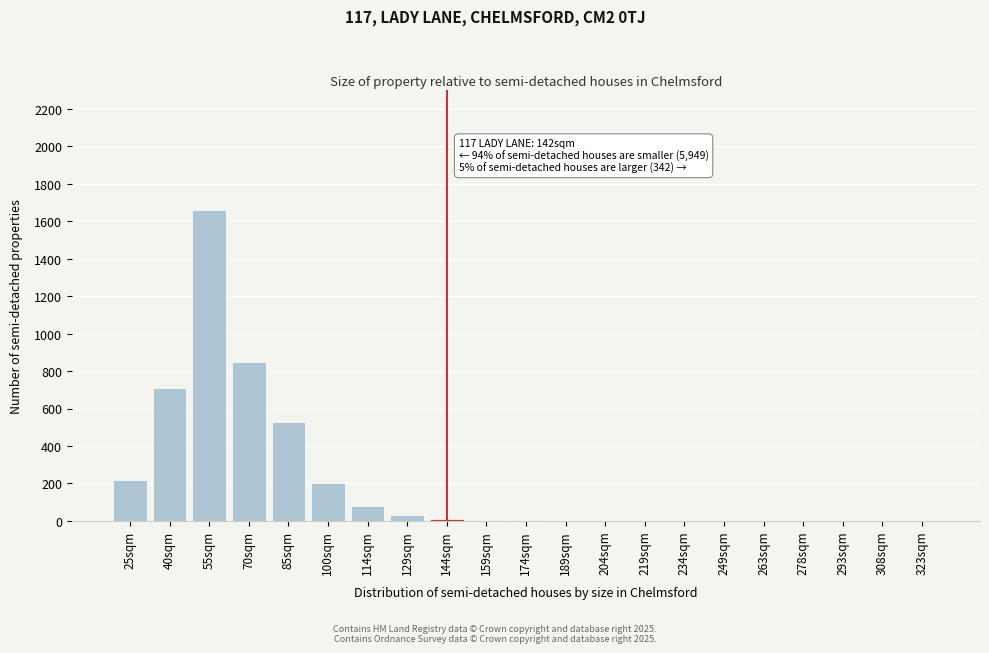

The chart shows a value of 200 at 100sqm. True or false?

True